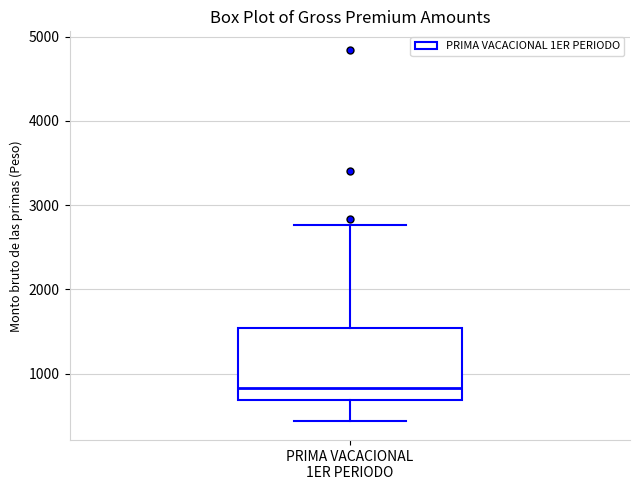

Transcribe this box plot: give where the median line is, the range the box spans, and where the two whiskers end, as read against the y-axis. The values are not printed on the chart, so give them approximately, as read against the axis.

median 800, box 700 to 1500, whiskers 400 to 2800